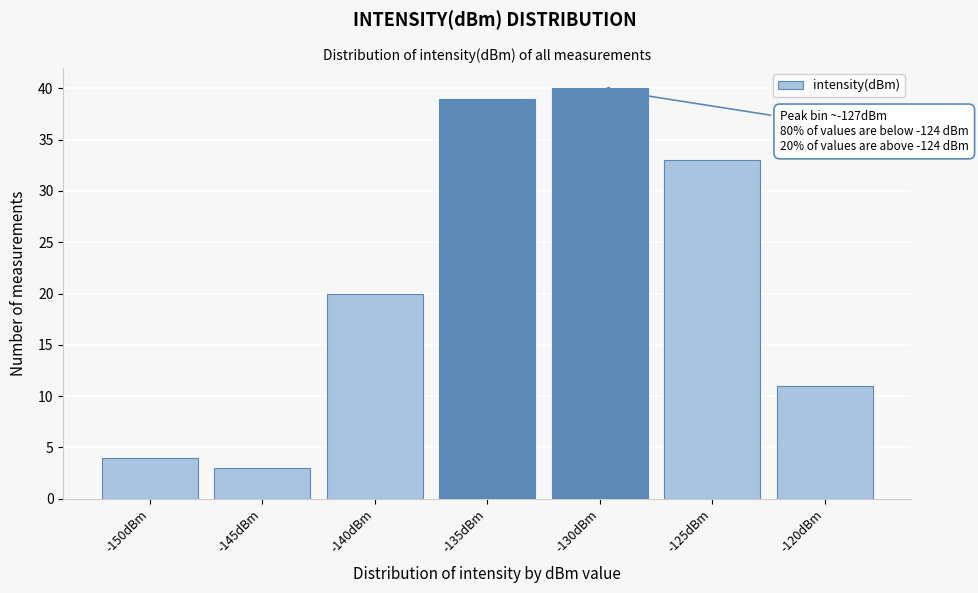

Reading right to left, transcribe all the data shown in this chart.

11	33	40	39	20	3	4